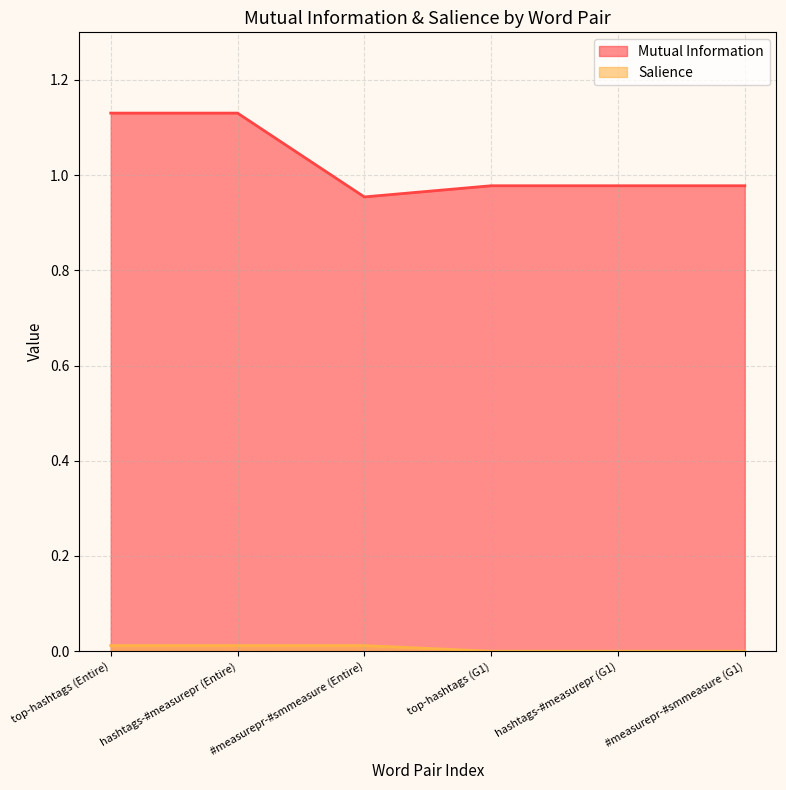

Rank the series at #measurepr-#smmeasure (G1) from highest to lowest value.

Mutual Information, Salience